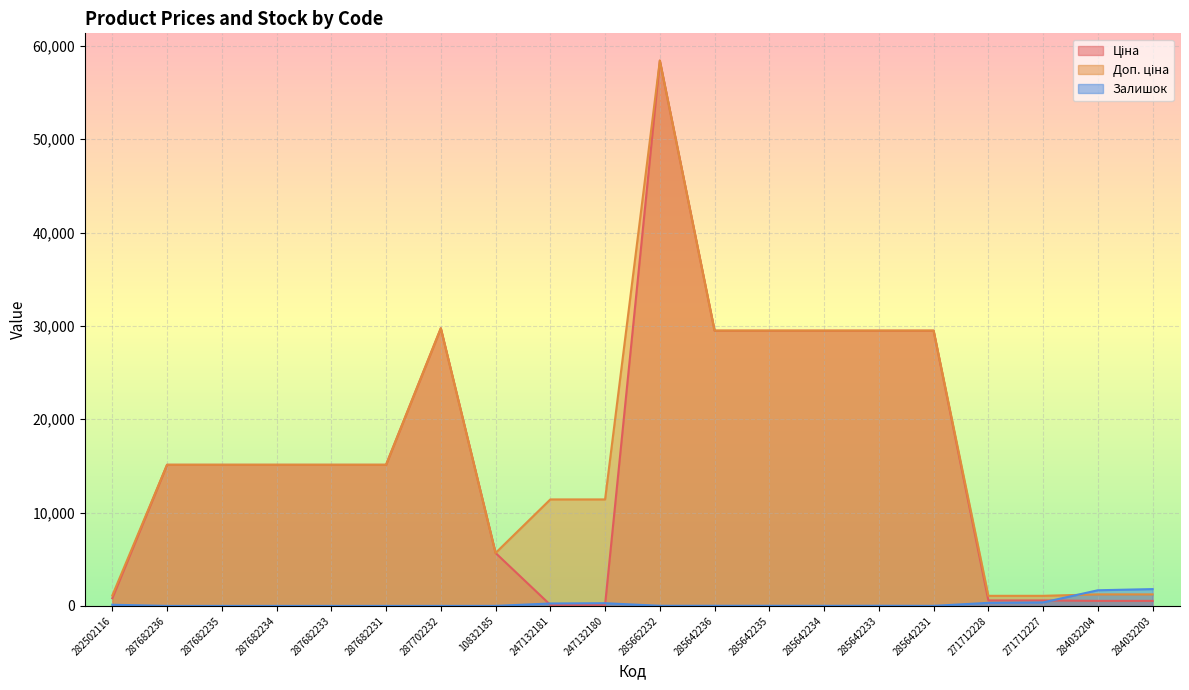

At which category does the chart reach its peak across all series?

285662232